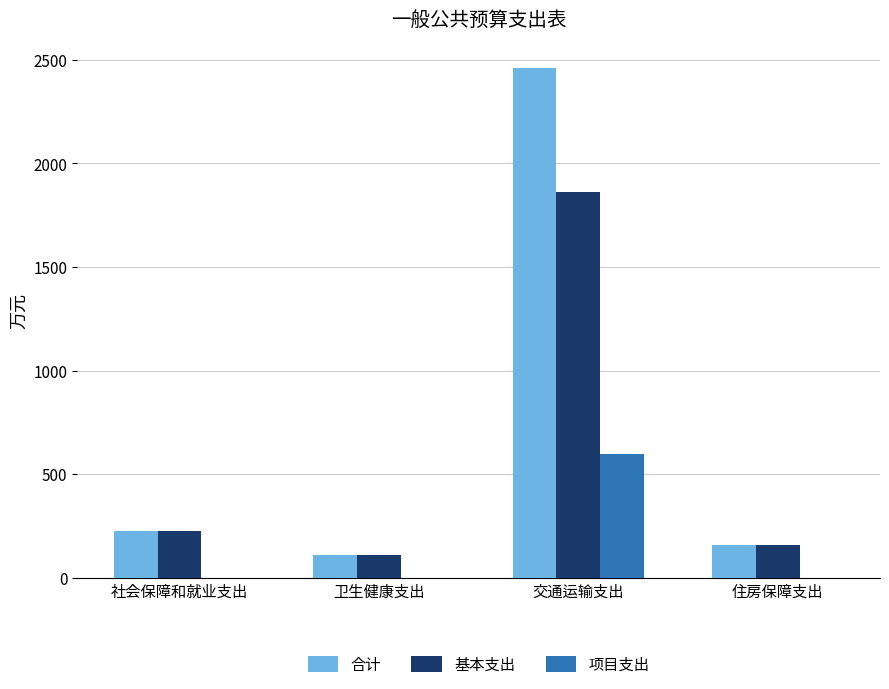

Is the value of 合计 at 社会保障和就业支出 greater than the value of 项目支出 at 卫生健康支出?

Yes